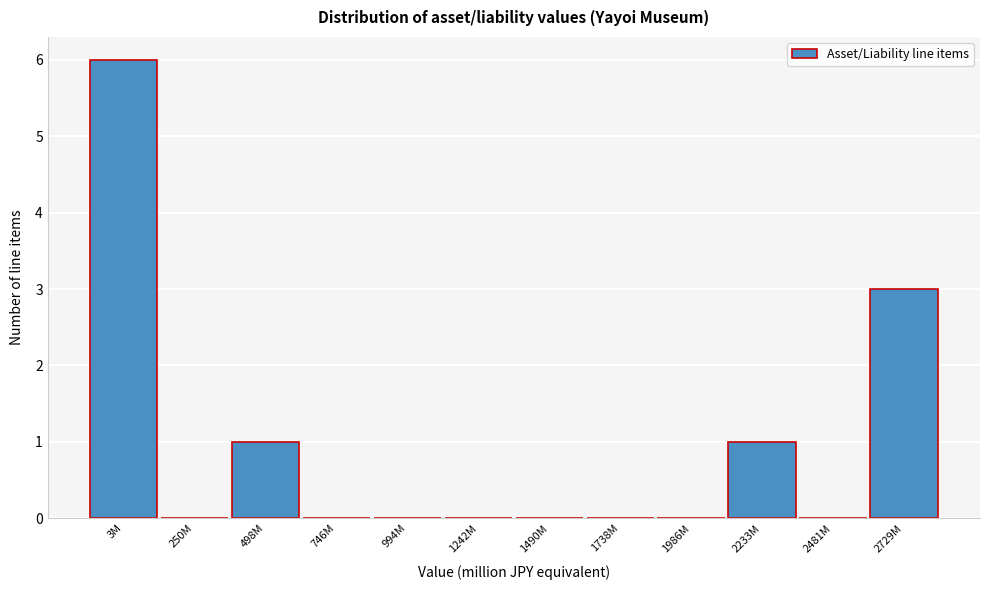

Reading right to left, extract all data points from this chart.

2729M=3	2481M=0	2233M=1	1986M=0	1738M=0	1490M=0	1242M=0	994M=0	746M=0	498M=1	250M=0	3M=6